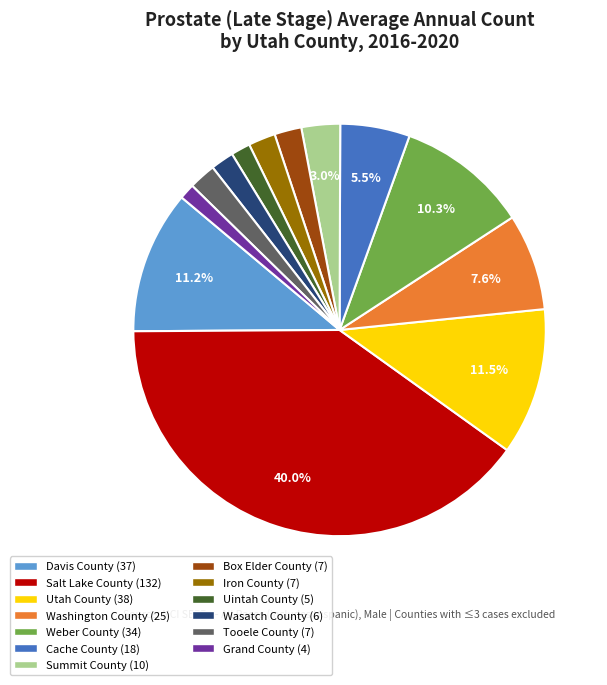

Combined, do Iron County and Box Elder County account for over 50%?

No